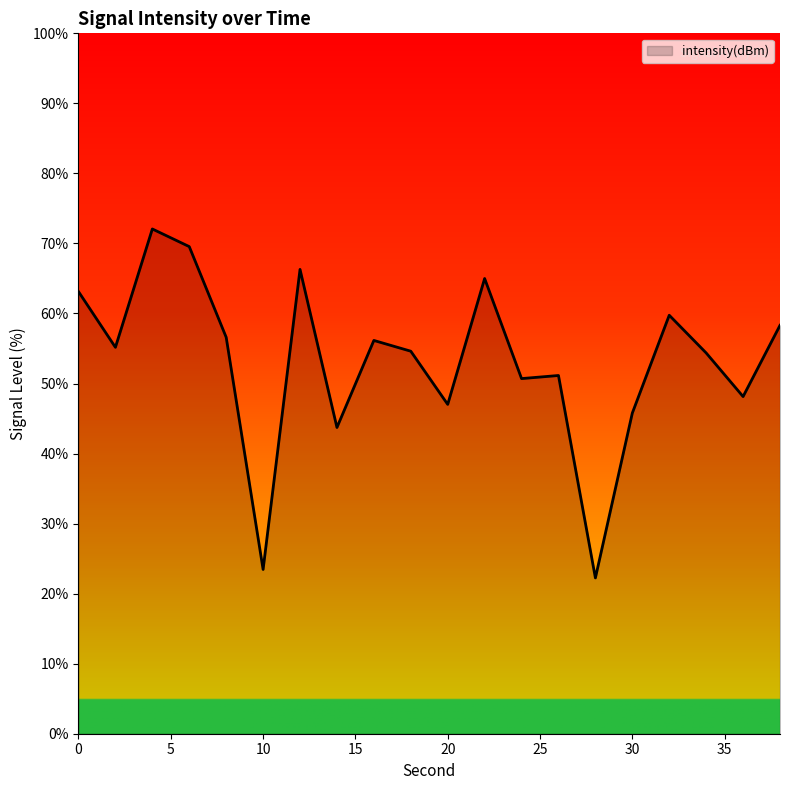

What is the minimum value shown in the chart?

22.2